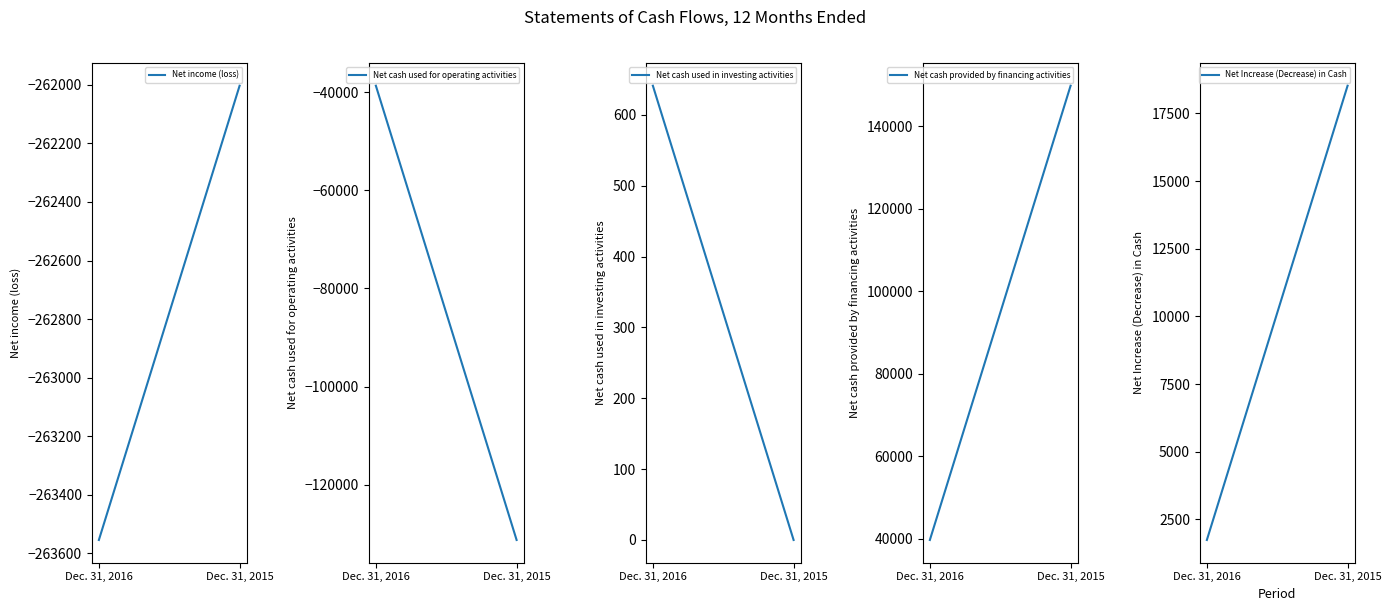

How many values in the Net cash used for operating activities series are below -38629?

1